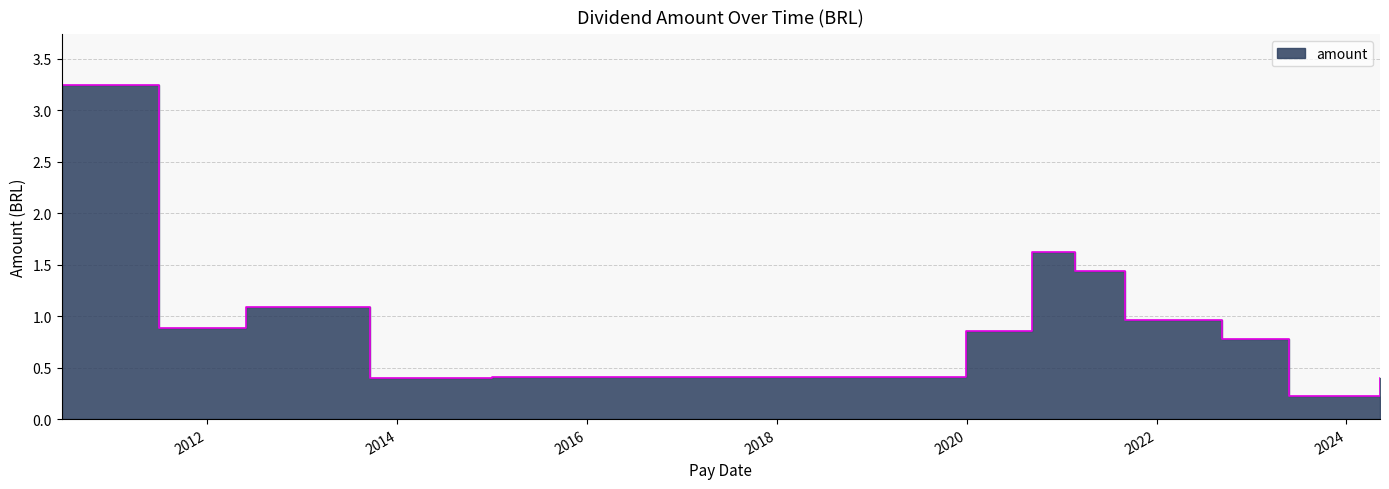

The value at 2014-12-30 is 0.4. True or false?

True